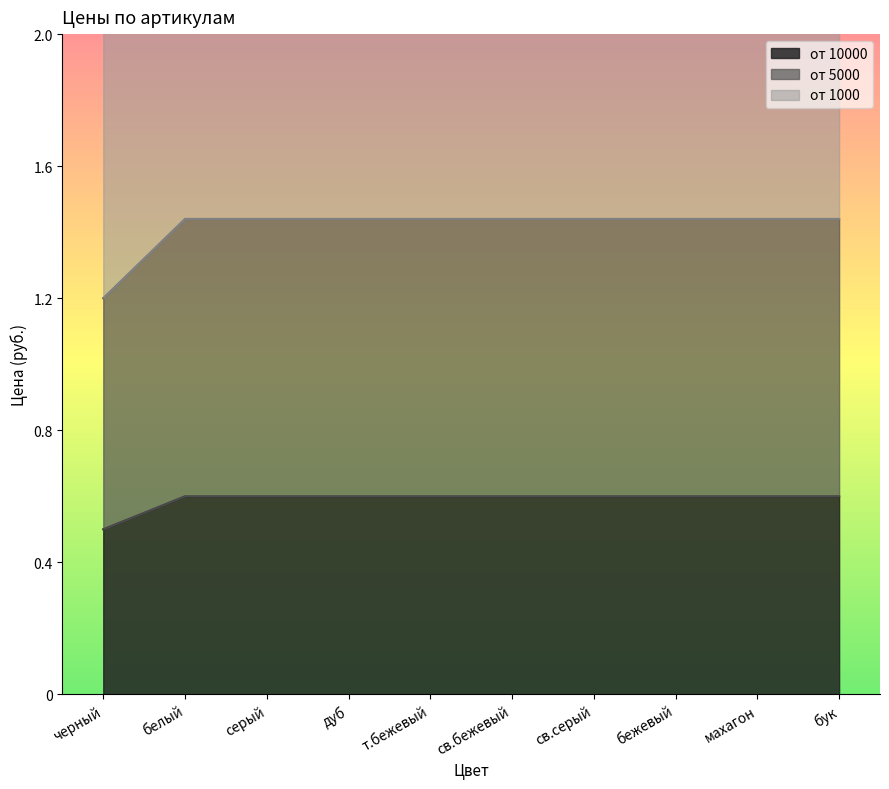

Reading right to left, list all the values displayed in this chart.

от 10000: бук=1.4	махагон=1.4	бежевый=1.4	св.серый=1.4	св.бежевый=1.4	т.бежевый=1.4	дуб=1.4	серый=1.4	белый=1.4	черный=1.2
от 5000: бук=2.5	махагон=2.5	бежевый=2.5	св.серый=2.5	св.бежевый=2.5	т.бежевый=2.5	дуб=2.5	серый=2.5	белый=2.5	черный=2.1
от 1000: бук=0.6	махагон=0.6	бежевый=0.6	св.серый=0.6	св.бежевый=0.6	т.бежевый=0.6	дуб=0.6	серый=0.6	белый=0.6	черный=0.5